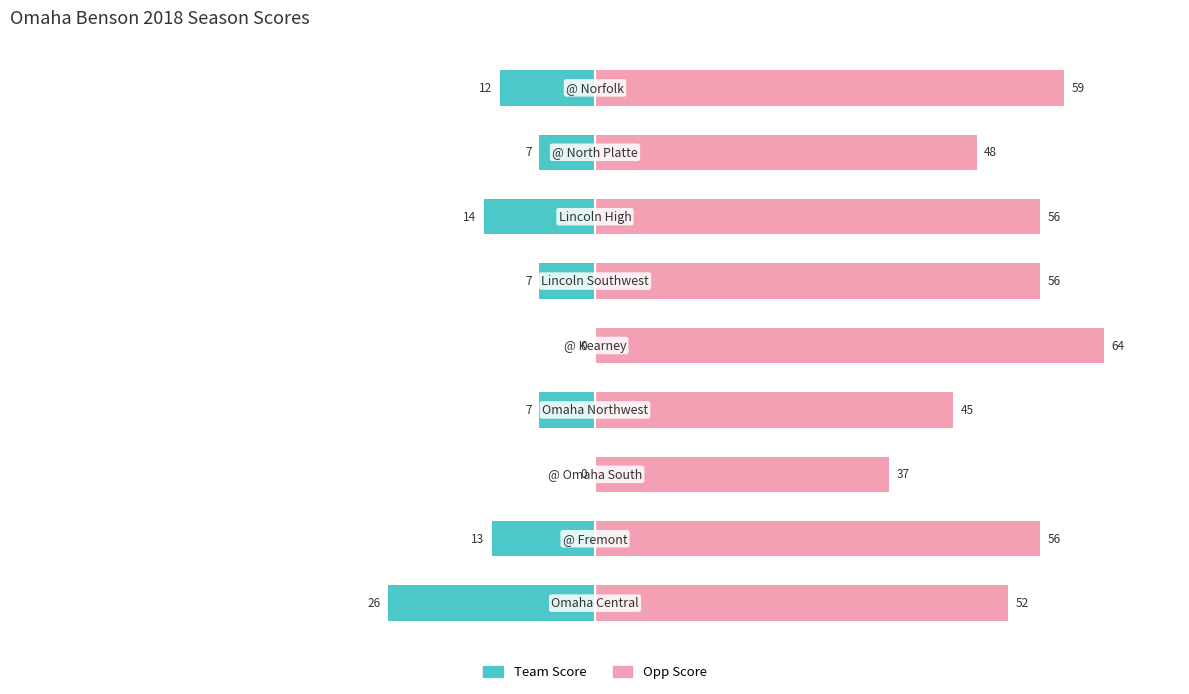

How many series are shown in this chart?

2